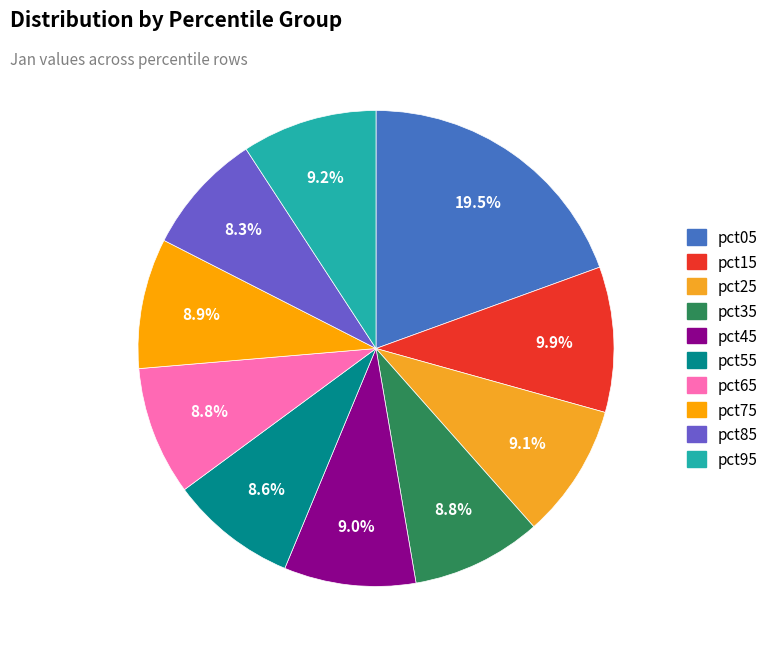

Does pct65 account for over 50% of the chart?

No